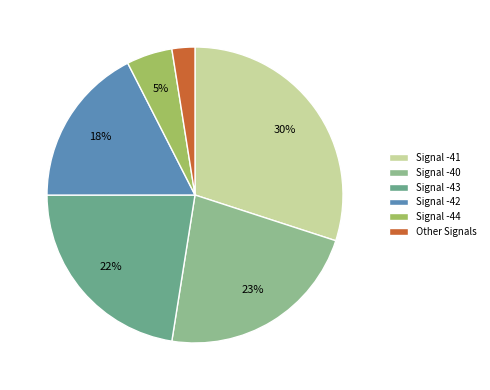

How many slices are in this pie chart?

6